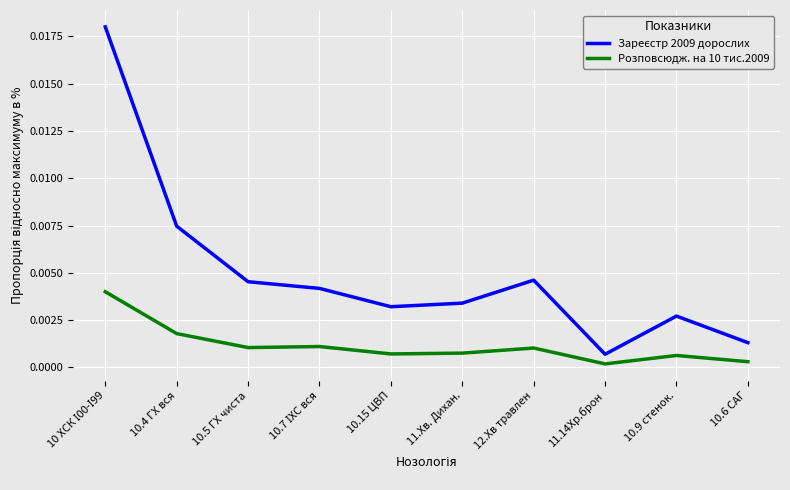

What is the label of the 2nd point from the right?

10.9 стенок.